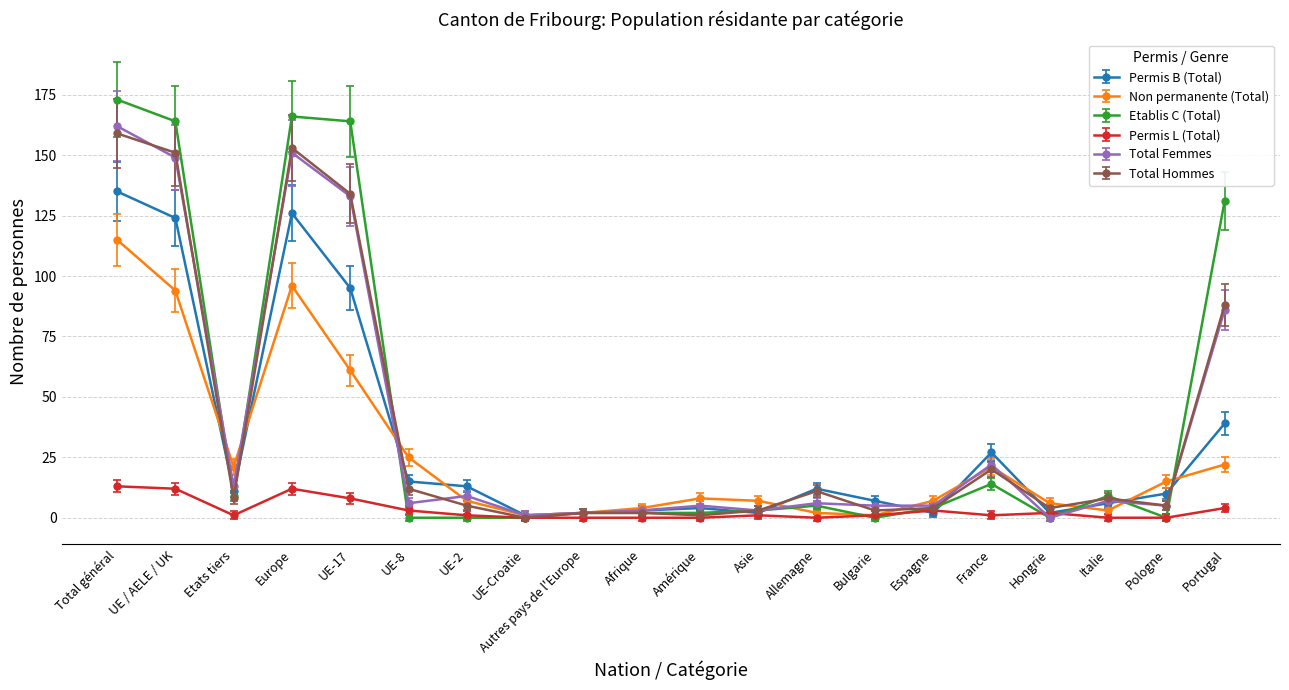

Which series has the largest range (max minus min)?

Etablis C (Total)